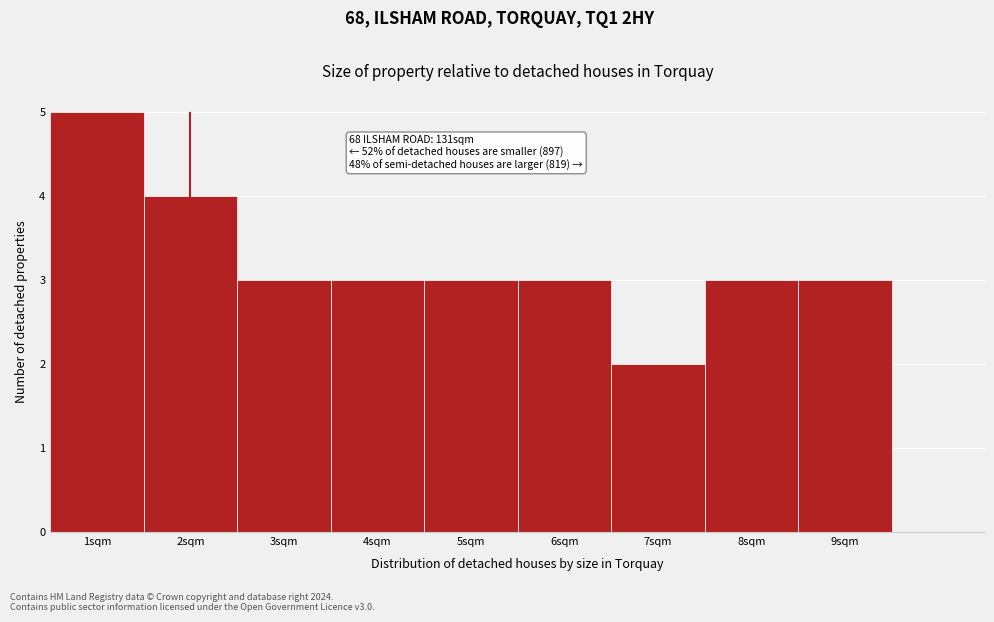

Over which range of the x-axis is the bar tallest?

0.5 to 1.5